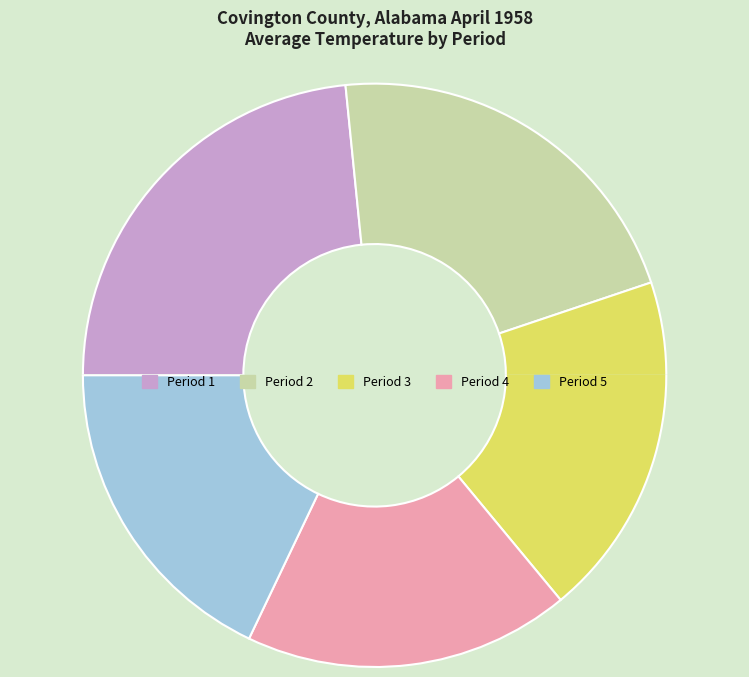

Is the sum of Period 3 and Period 4 greater than half?

No